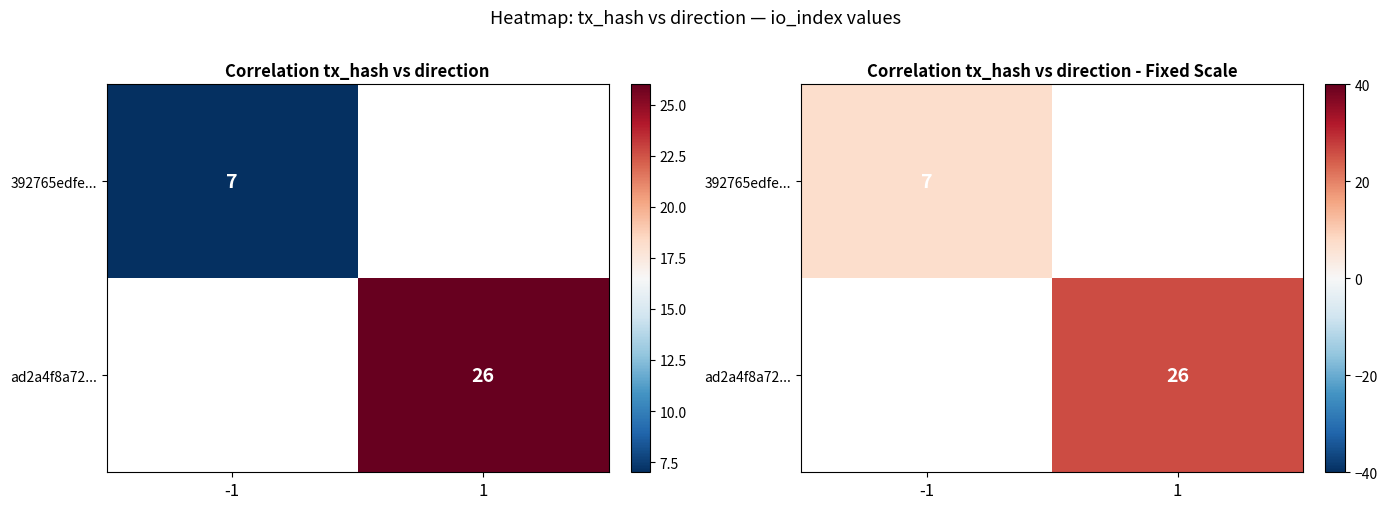

The value of ad2a4f8a72... at 1 is 26.0. True or false?

True